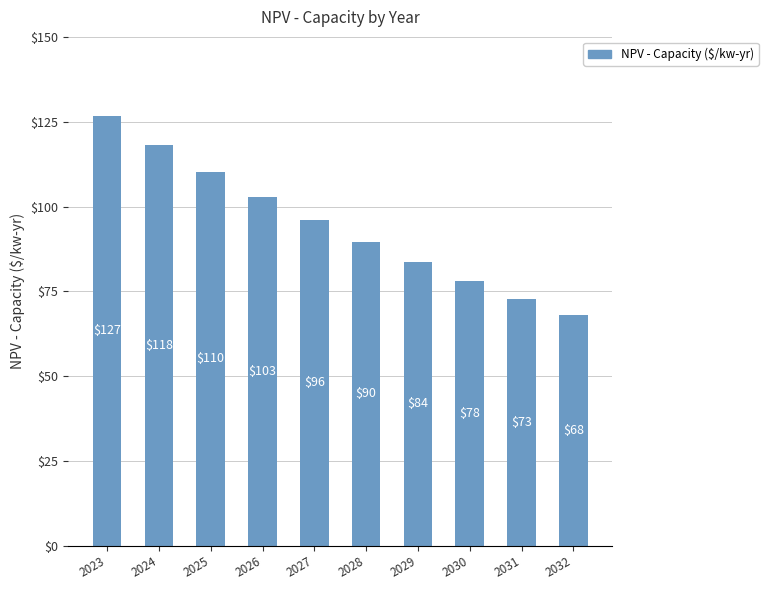

What is the value of the 6th bar from the left?

89.6